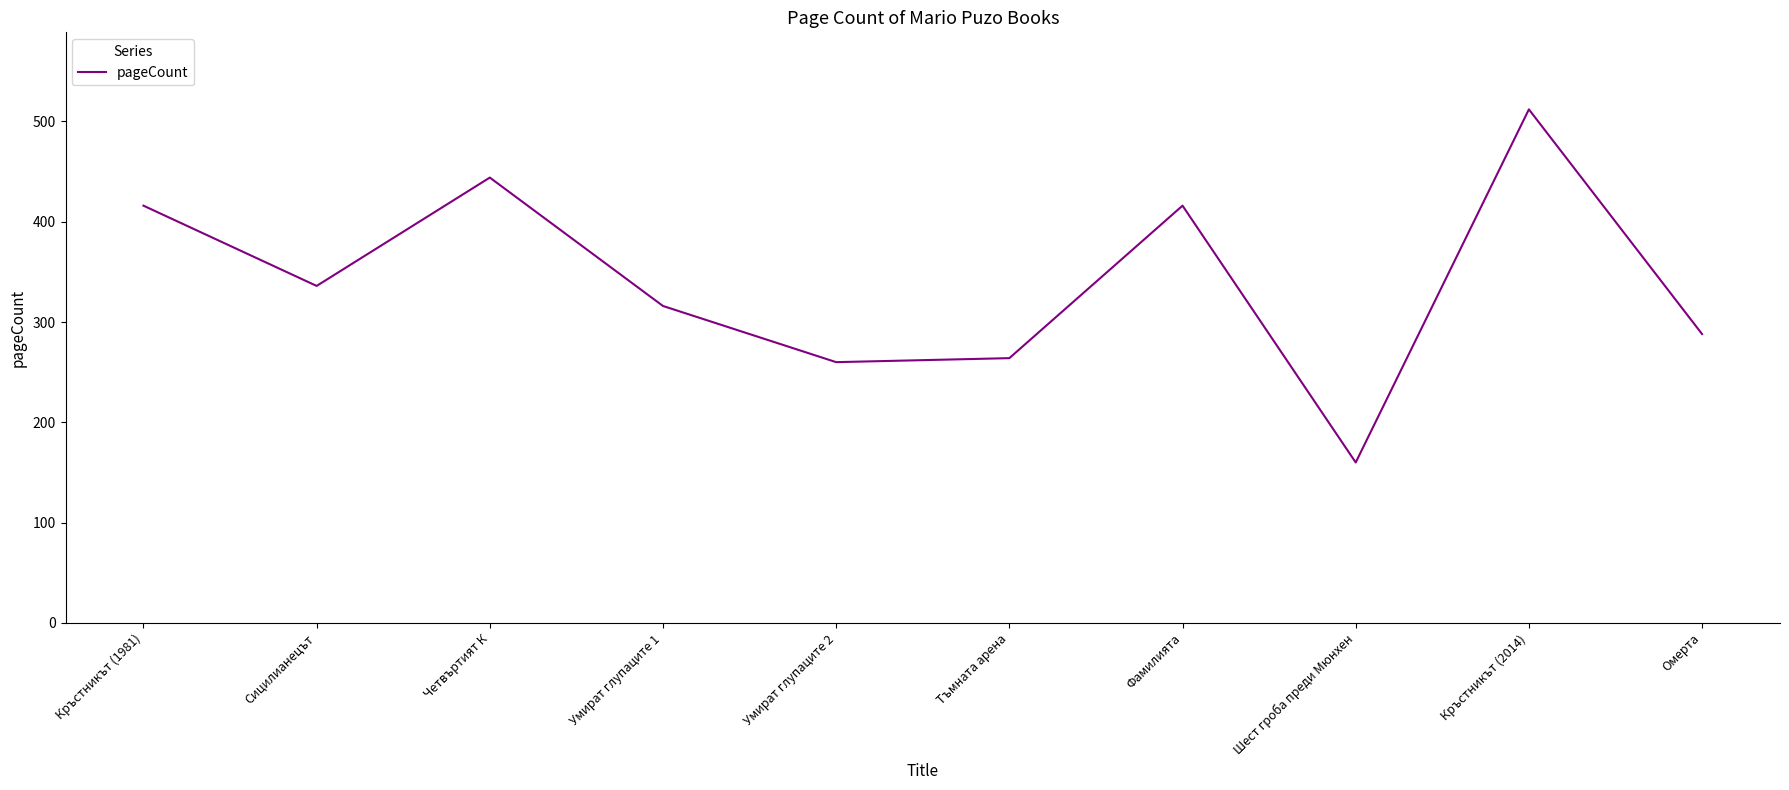

At which category does the data reach its first local valley?

Сицилианецът